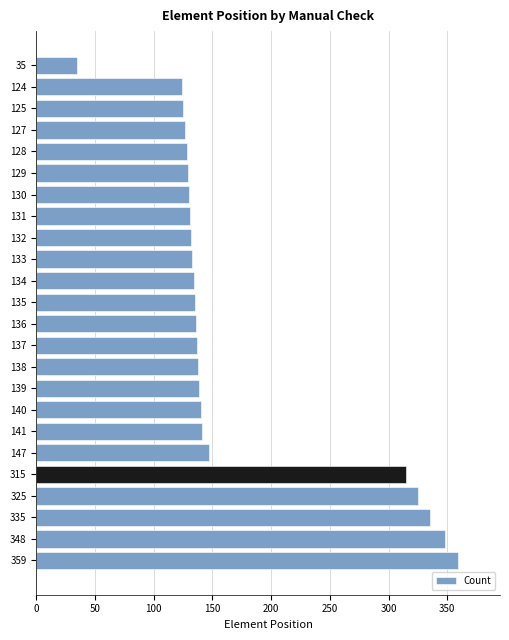

What is the average value?

172